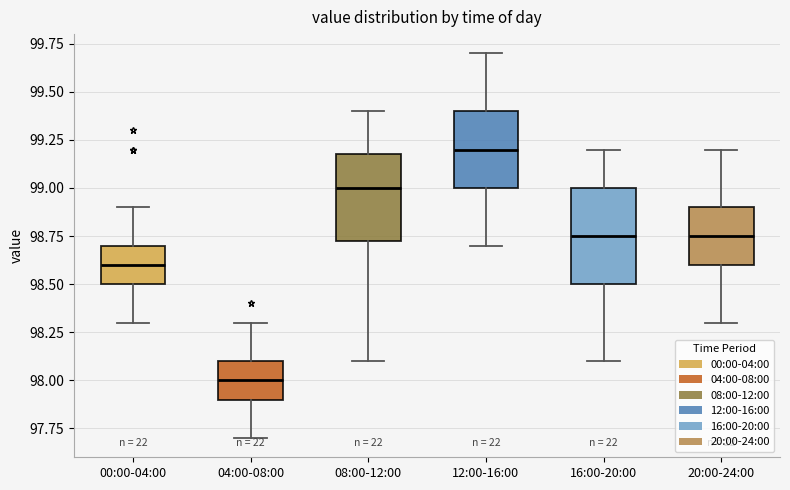

Where does the lower whisker of the box for 00:00-04:00 end on the y-axis? The values are not printed on the chart, so give them approximately, as read against the axis.

98.30